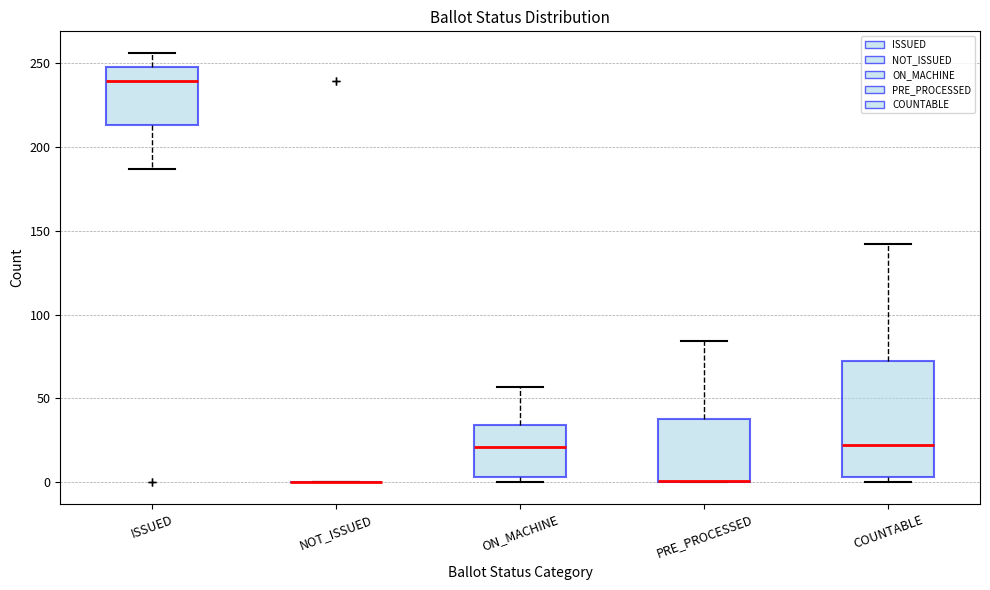

Comparing the boxes themselves (not the whiskers), which one is the tallest?

COUNTABLE